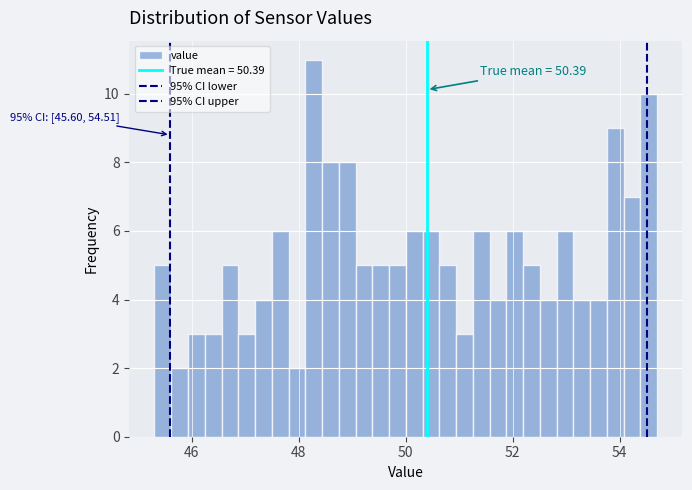

Read against the x-axis, roughly where is the centre of the tallest bar?

48.2